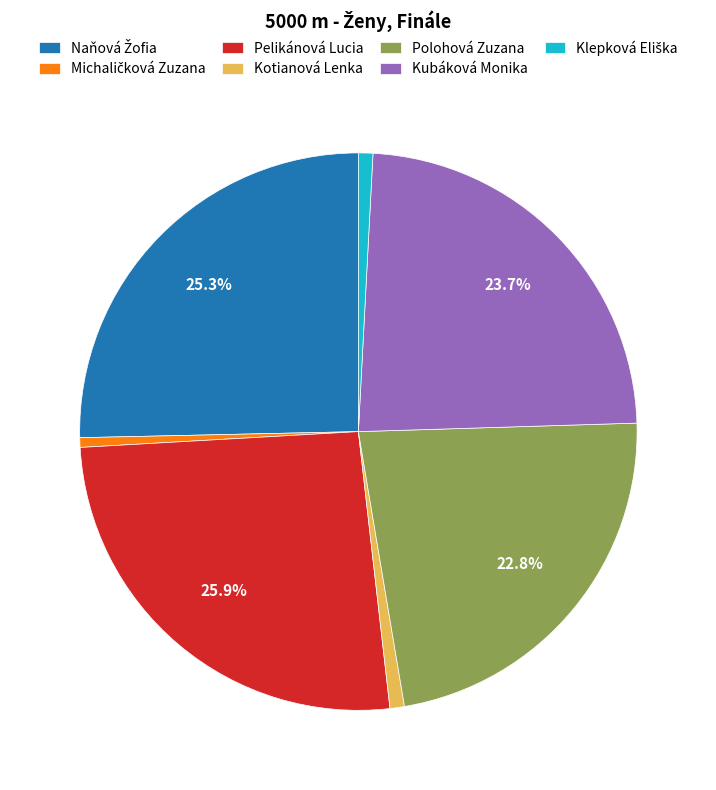

To the nearest percent, what is the average slice percentage?

14%